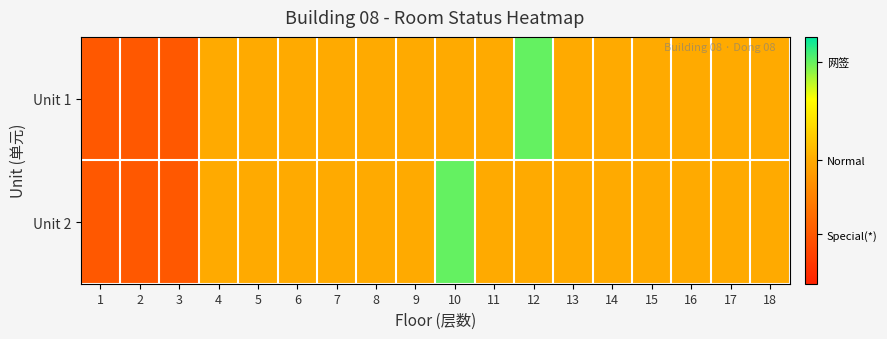

Rank the series at 12 from highest to lowest value.

Unit 1, Unit 2